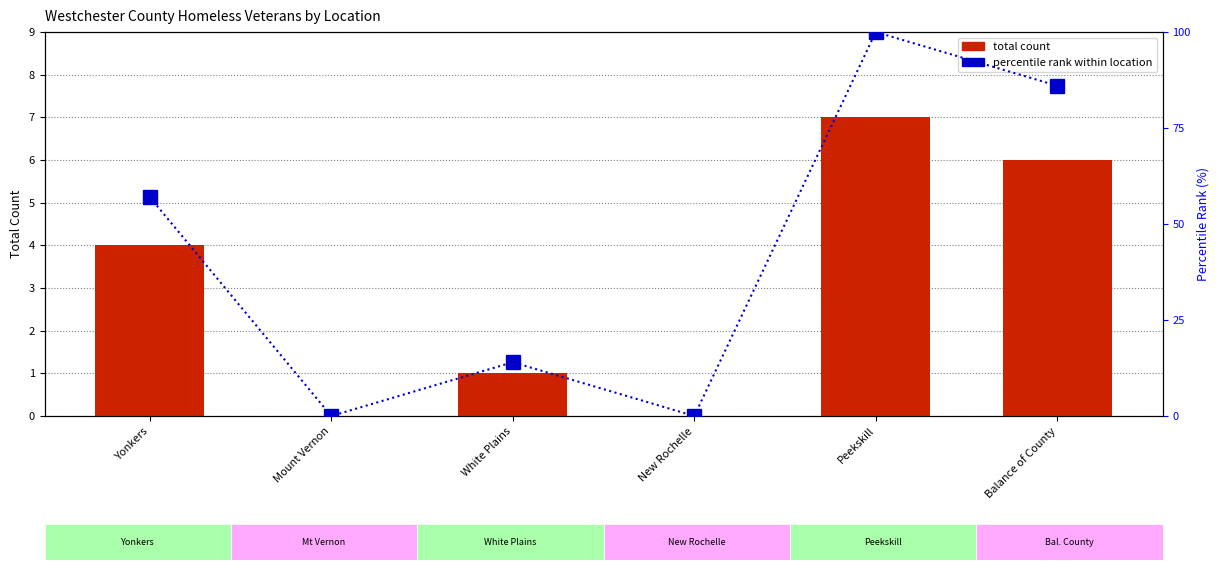

What is the highest value of the percentile rank within location series?

100